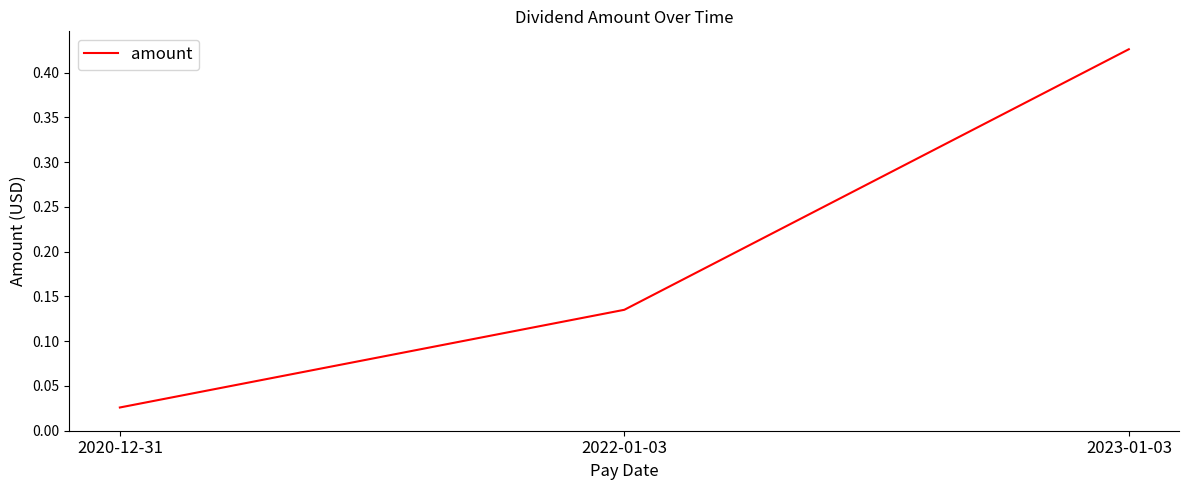

Where is the data nearest to the value 0?

2020-12-31